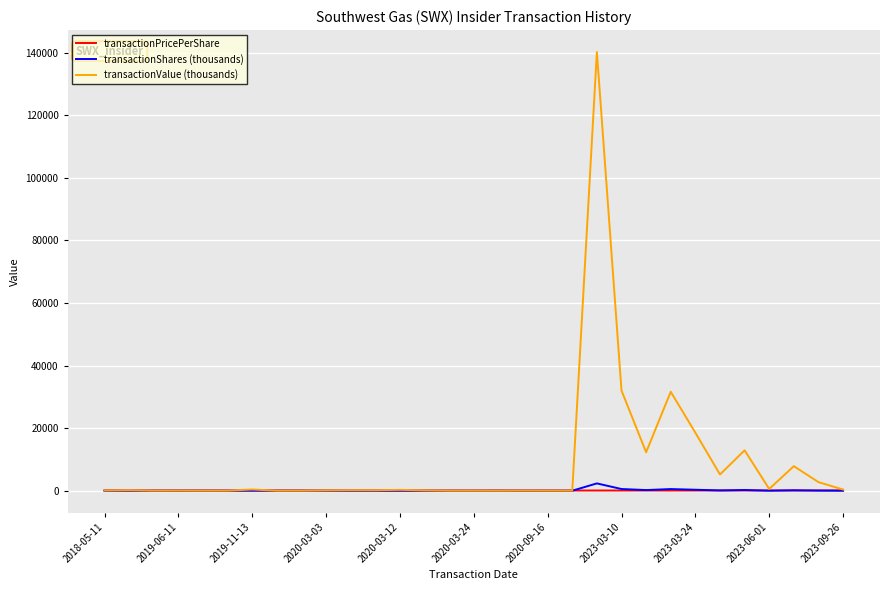

Which series has the widest spread of values?

transactionValue (thousands)